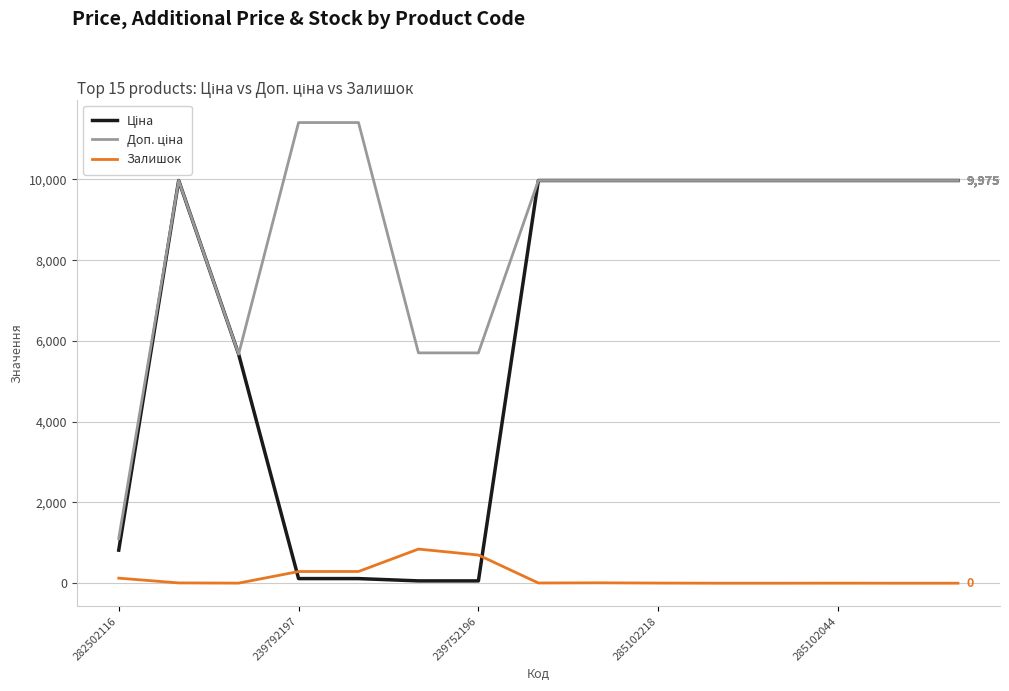

What is the greatest value displayed?

11410.0